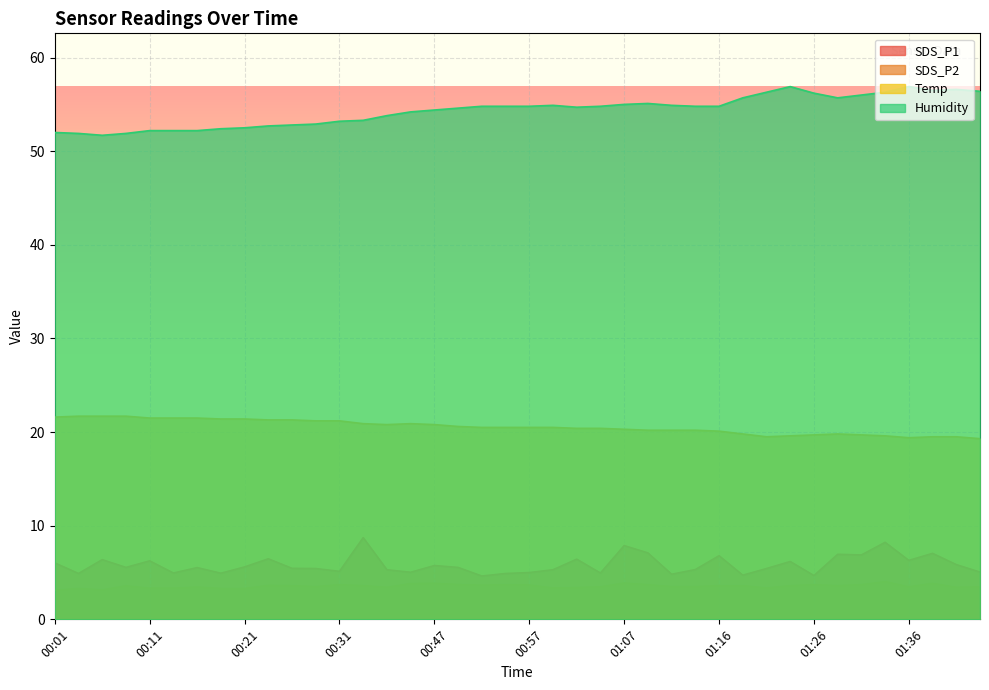

What is the minimum value shown in the chart?

3.1